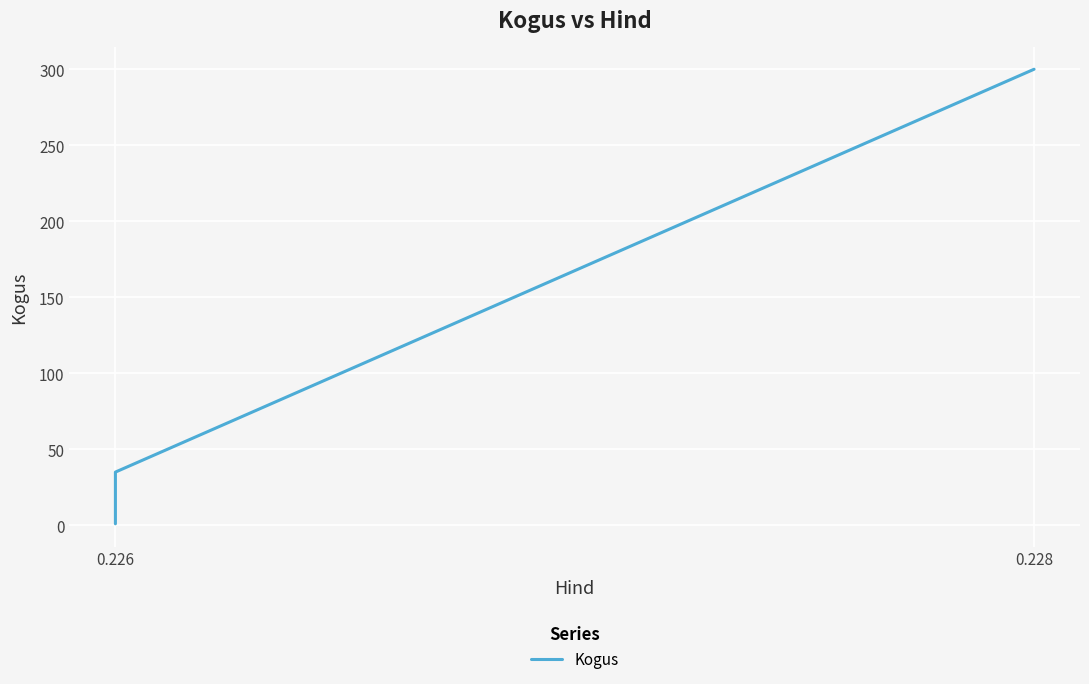

Reading right to left, what are all the values shown in this chart?

300	35	25	1